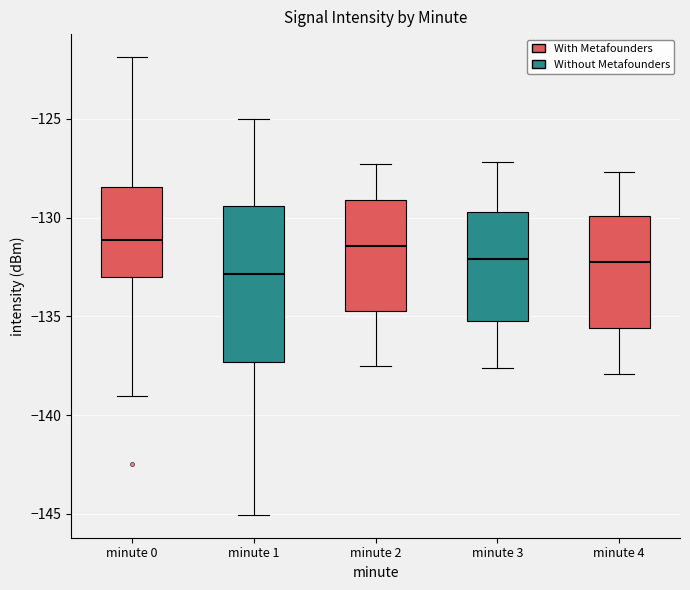

Reading left to right, read every box against the y-axis: the position of its median line, the range the box covers, and the ends of its whiskers. The values are not printed on the chart, so give them approximately, as read against the axis.

minute 0: median -131.0, box -133.0 to -128.5, whiskers -139.0 to -122.0
minute 1: median -133.0, box -137.5 to -129.5, whiskers -145.0 to -125.0
minute 2: median -131.5, box -134.5 to -129.0, whiskers -137.5 to -127.5
minute 3: median -132.0, box -135.0 to -129.5, whiskers -137.5 to -127.0
minute 4: median -132.0, box -135.5 to -130.0, whiskers -138.0 to -127.5